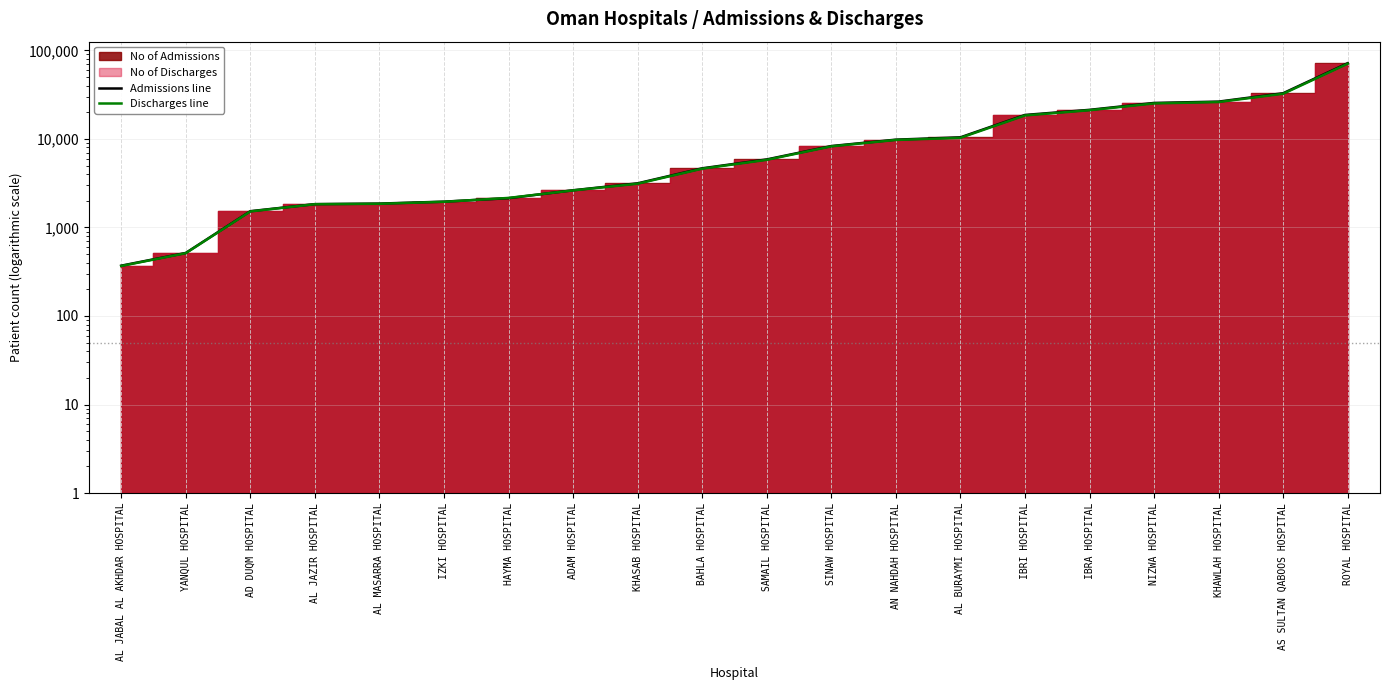

Does the chart have visible grid lines?

Yes